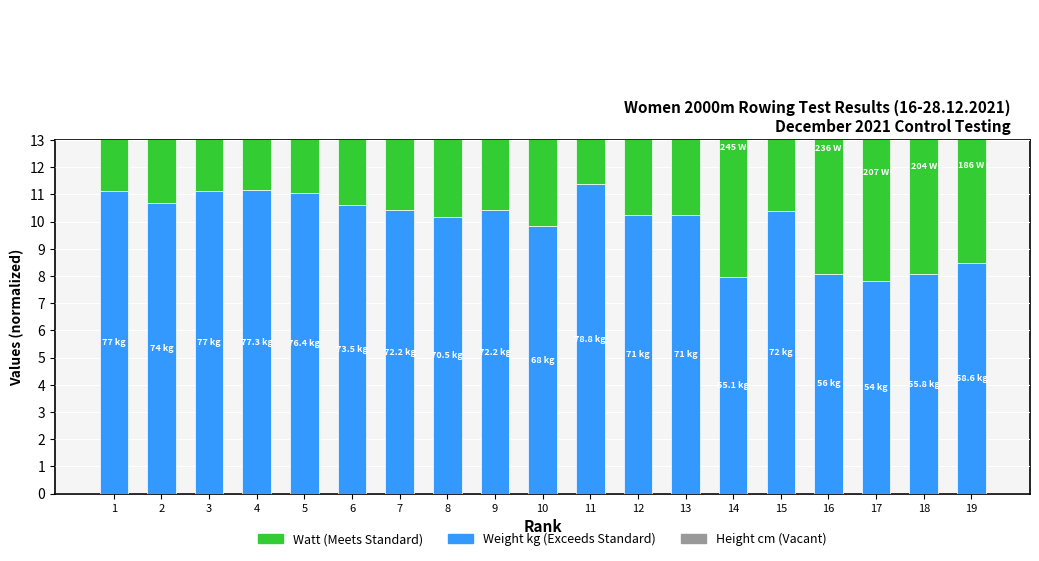

How many categories are shown in the chart?

19